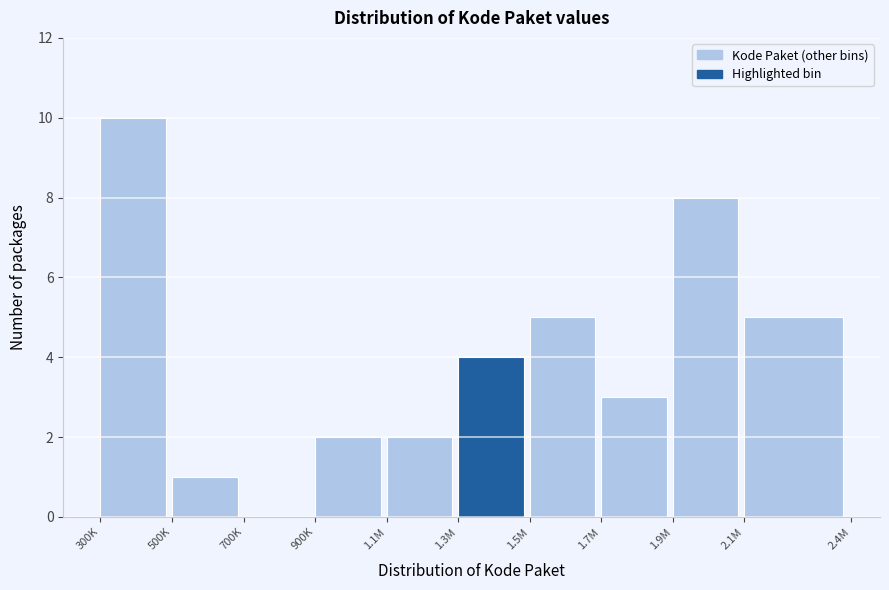

Reading right to left, list all the values displayed in this chart.

2.1M=5	1.9M=8	1.7M=3	1.5M=5	1.3M=4	1.1M=2	900K=2	700K=0	500K=1	300K=10